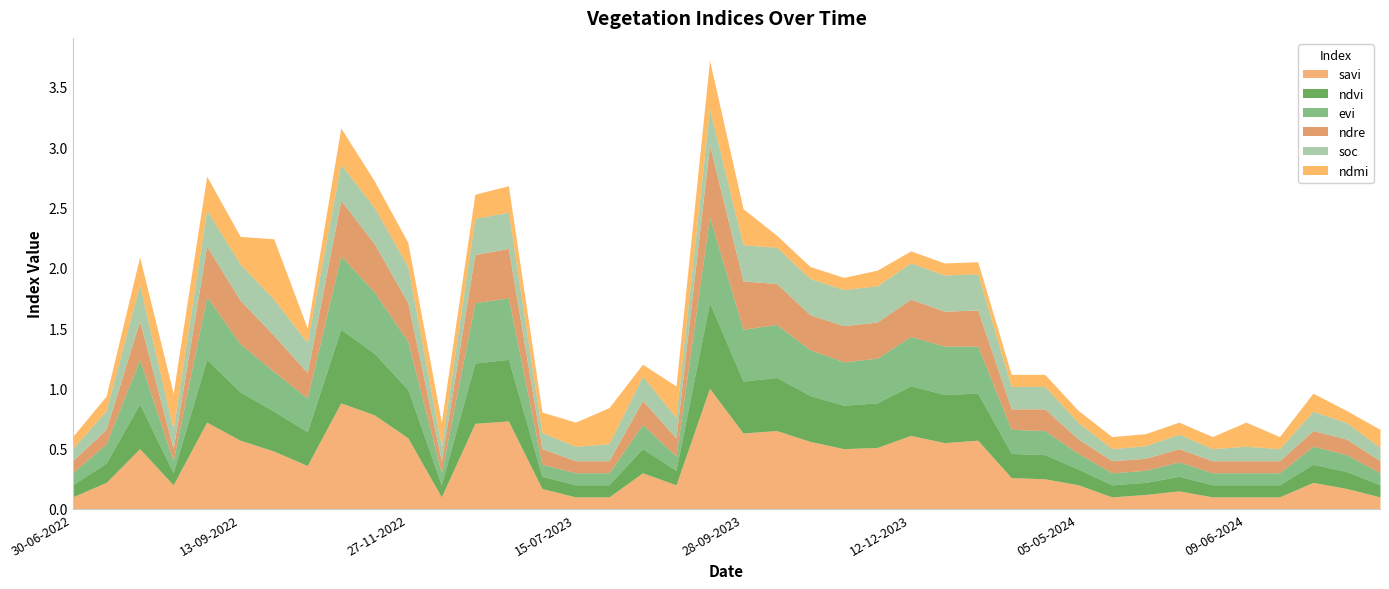

Reading left to right, what are all the values shown in this chart?

savi: 0.1	0.2	0.5	0.2	0.7	0.6	0.5	0.4	0.9	0.8	0.6	0.1	0.7	0.7	0.2	0.1	0.1	0.3	0.2	1.0	0.6	0.7	0.6	0.5	0.5	0.6	0.6	0.6	0.3	0.2	0.2	0.1	0.1	0.1	0.1	0.1	0.1	0.2	0.2	0.1
ndvi: 0.1	0.2	0.4	0.1	0.5	0.4	0.3	0.3	0.6	0.5	0.4	0.1	0.5	0.5	0.1	0.1	0.1	0.2	0.1	0.7	0.4	0.4	0.4	0.4	0.4	0.4	0.4	0.4	0.2	0.2	0.1	0.1	0.1	0.1	0.1	0.1	0.1	0.1	0.1	0.1
evi: 0.1	0.2	0.4	0.1	0.5	0.4	0.3	0.3	0.6	0.5	0.4	0.1	0.5	0.5	0.1	0.1	0.1	0.2	0.1	0.7	0.4	0.4	0.4	0.4	0.4	0.4	0.4	0.4	0.2	0.2	0.1	0.1	0.1	0.1	0.1	0.1	0.1	0.1	0.1	0.1
ndre: 0.1	0.1	0.3	0.1	0.4	0.4	0.3	0.2	0.5	0.4	0.3	0.1	0.4	0.4	0.1	0.1	0.1	0.2	0.1	0.6	0.4	0.3	0.3	0.3	0.3	0.3	0.3	0.3	0.2	0.2	0.1	0.1	0.1	0.1	0.1	0.1	0.1	0.1	0.1	0.1
soc: 0.1	0.2	0.3	0.2	0.3	0.3	0.3	0.2	0.3	0.3	0.3	0.1	0.3	0.3	0.1	0.1	0.1	0.2	0.2	0.3	0.3	0.3	0.3	0.3	0.3	0.3	0.3	0.3	0.2	0.2	0.1	0.1	0.1	0.1	0.1	0.1	0.1	0.2	0.1	0.1
ndmi: 0.1	0.1	0.2	0.3	0.3	0.2	0.5	0.1	0.3	0.2	0.2	0.2	0.2	0.2	0.2	0.2	0.3	0.1	0.3	0.4	0.3	0.1	0.1	0.1	0.1	0.1	0.1	0.1	0.1	0.1	0.1	0.1	0.1	0.1	0.1	0.2	0.1	0.1	0.1	0.1